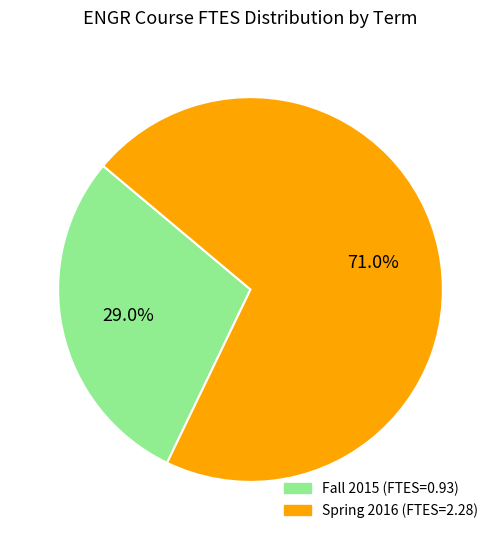

Which slice is the smallest?

Fall 2015